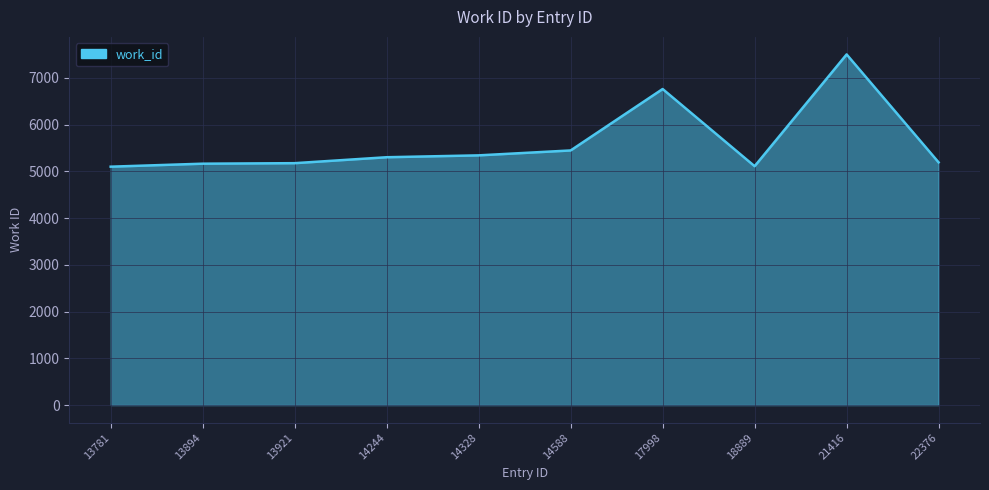

What value does the data have at 17998?

6761